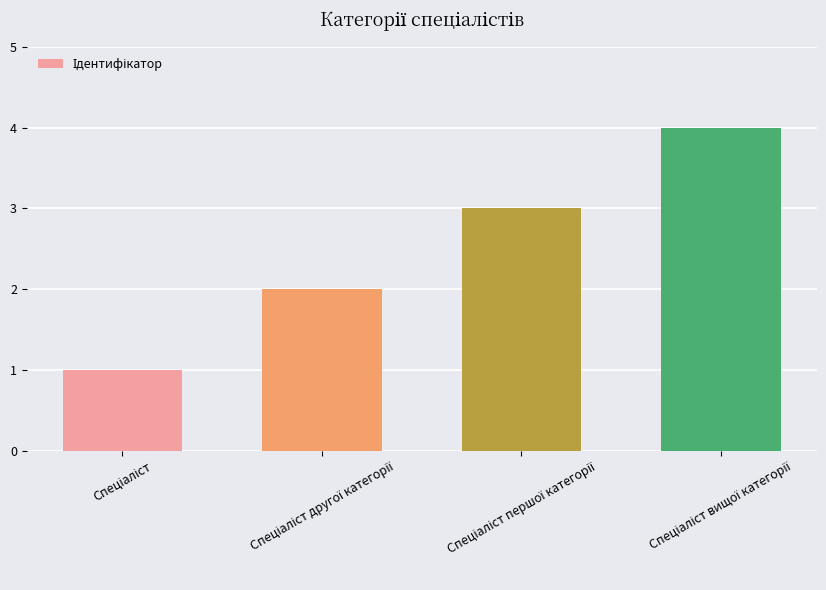

What is the sum of all values?

10